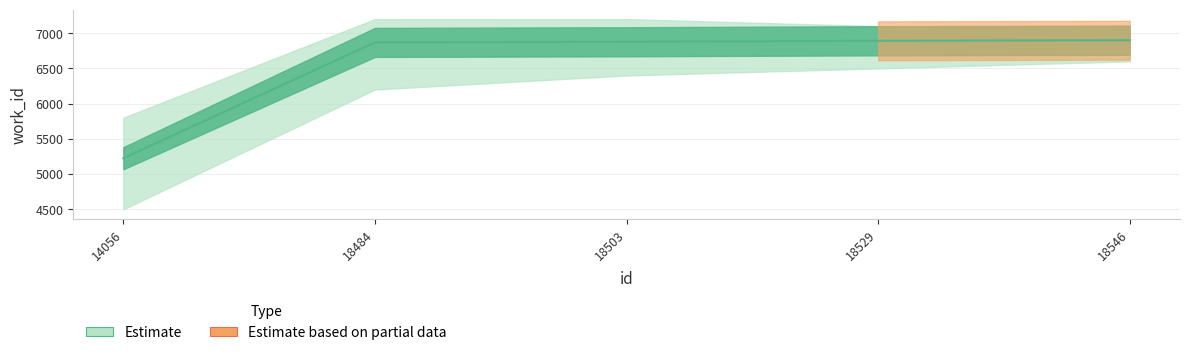

What is the difference between the maximum and minimum values?

1675